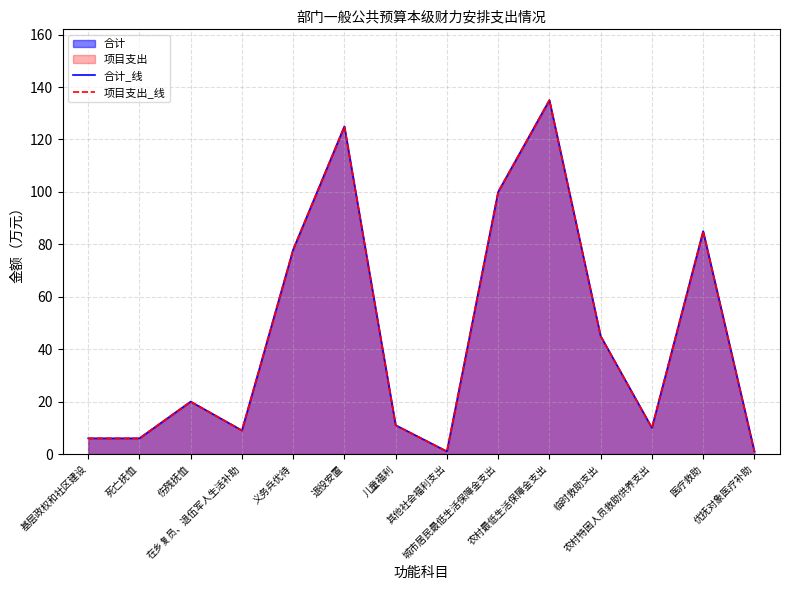

At which label does 合计_线 reach its peak?

农村最低生活保障金支出